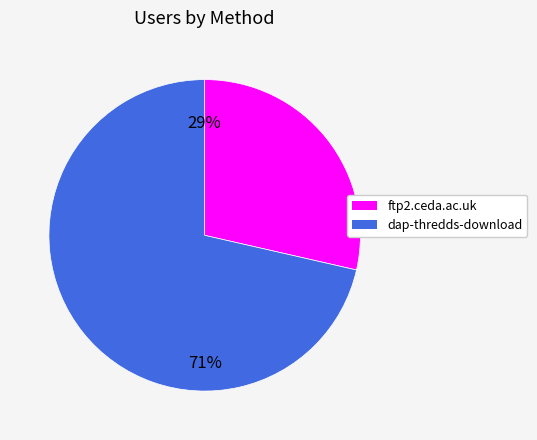

Is it true that dap-thredds-download is 79% of the pie?

False